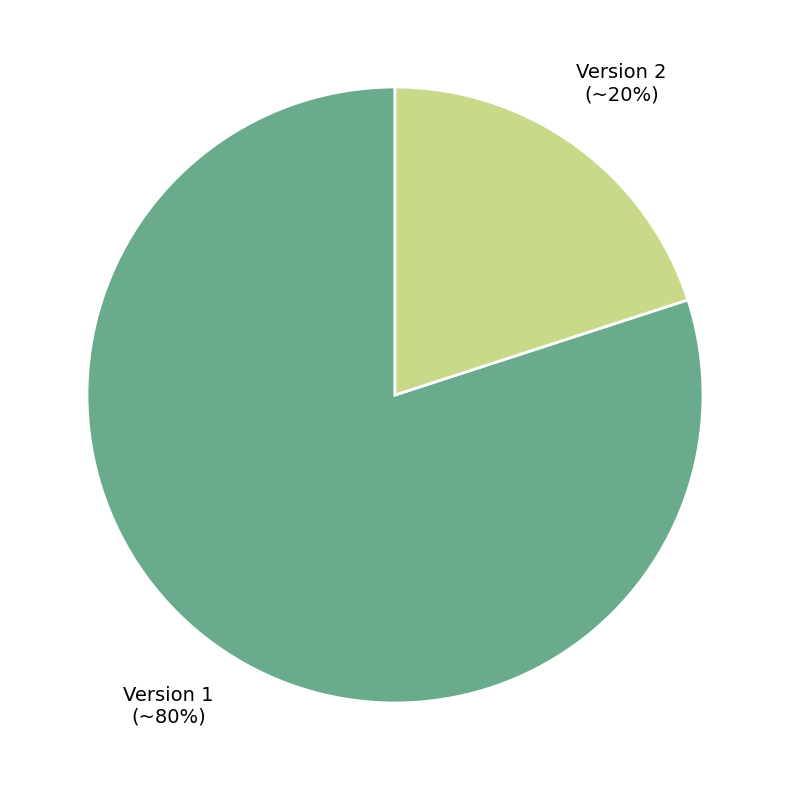

The Version 2 slice represents 30% of the pie. True or false?

False